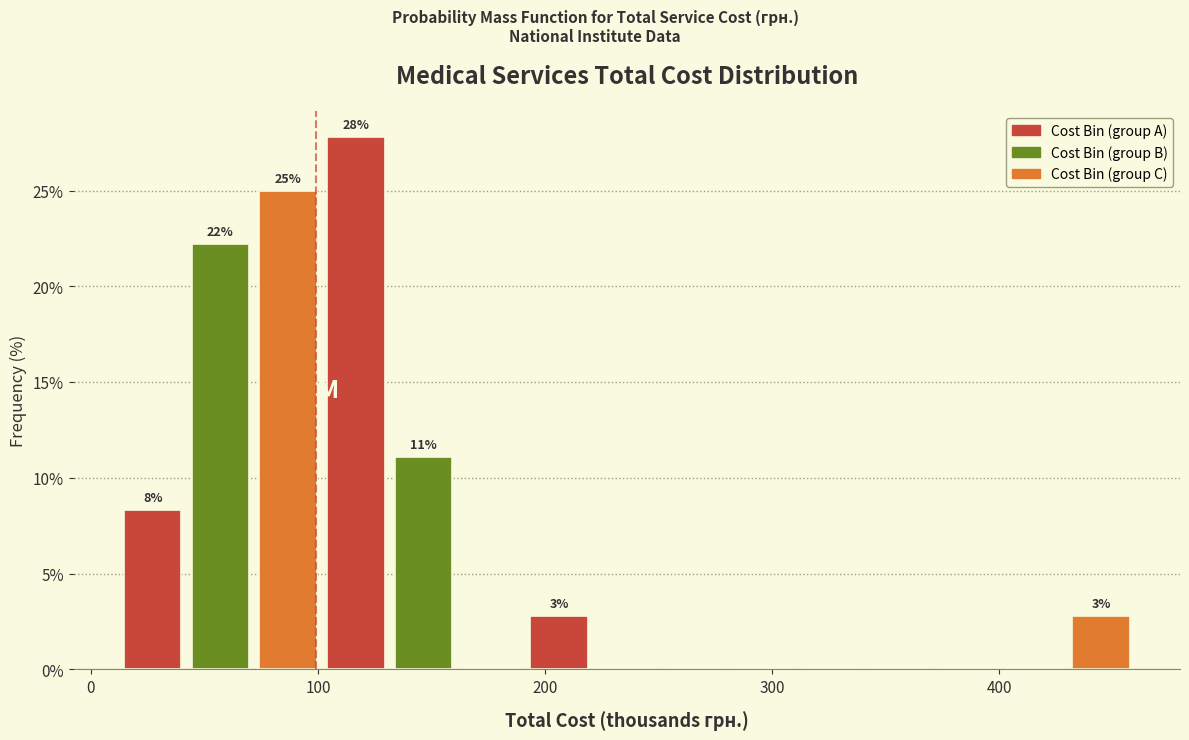

Around what value on the x-axis is the tallest bar? Give the approximate position of its centre, as read against the axis.

120